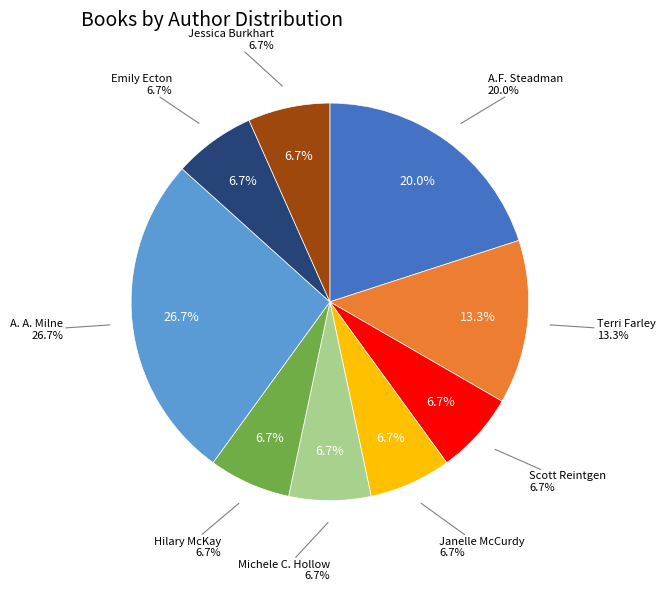

Is the sum of Jessica Burkhart and A. A. Milne greater than half?

No